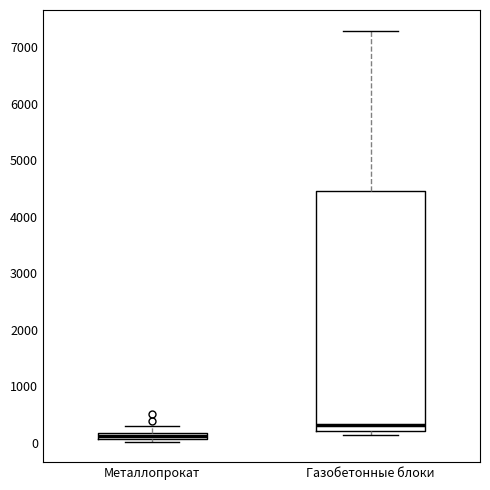

Where does the upper whisker of the box for Металлопрокат end on the y-axis? The values are not printed on the chart, so give them approximately, as read against the axis.

300